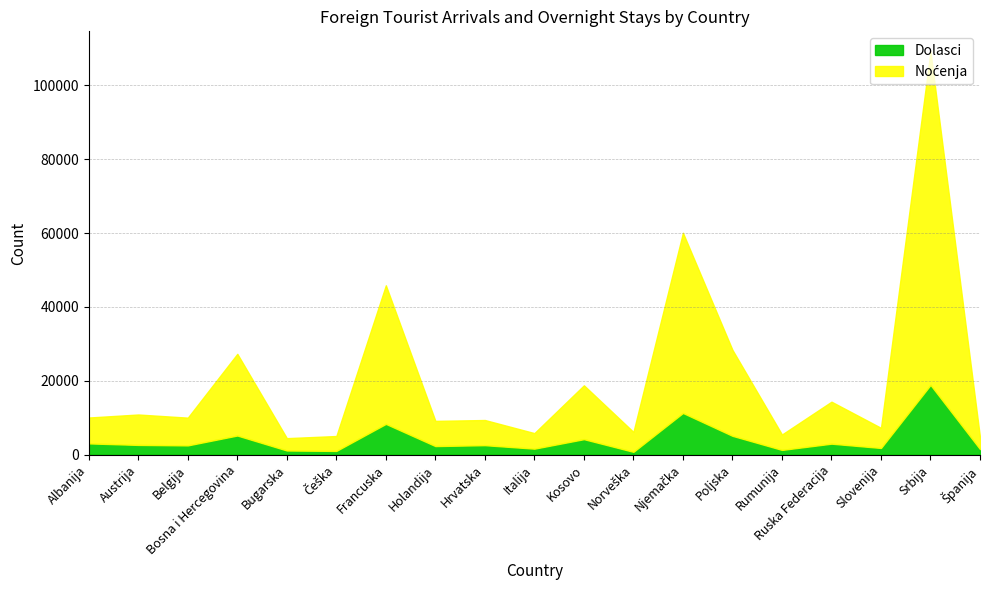

At which label is Dolasci closest to 9840?

Njemačka